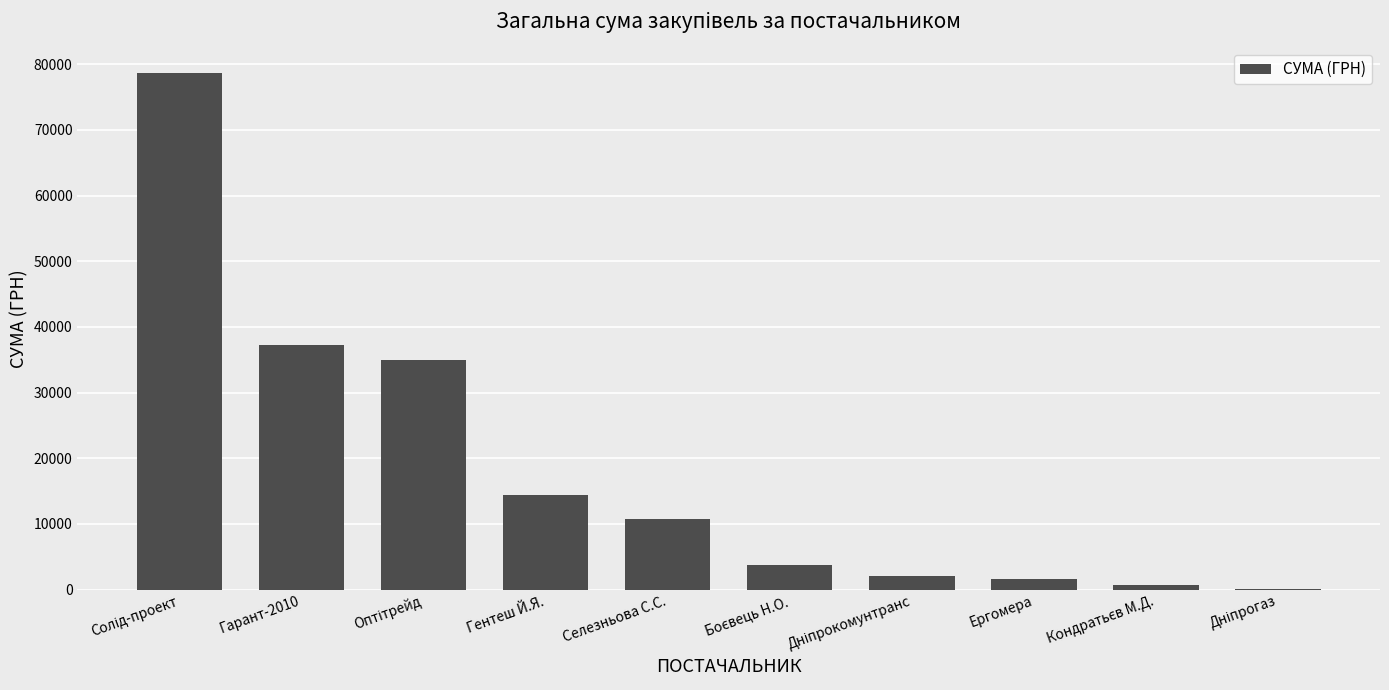

What is the greatest value displayed?

78600.0